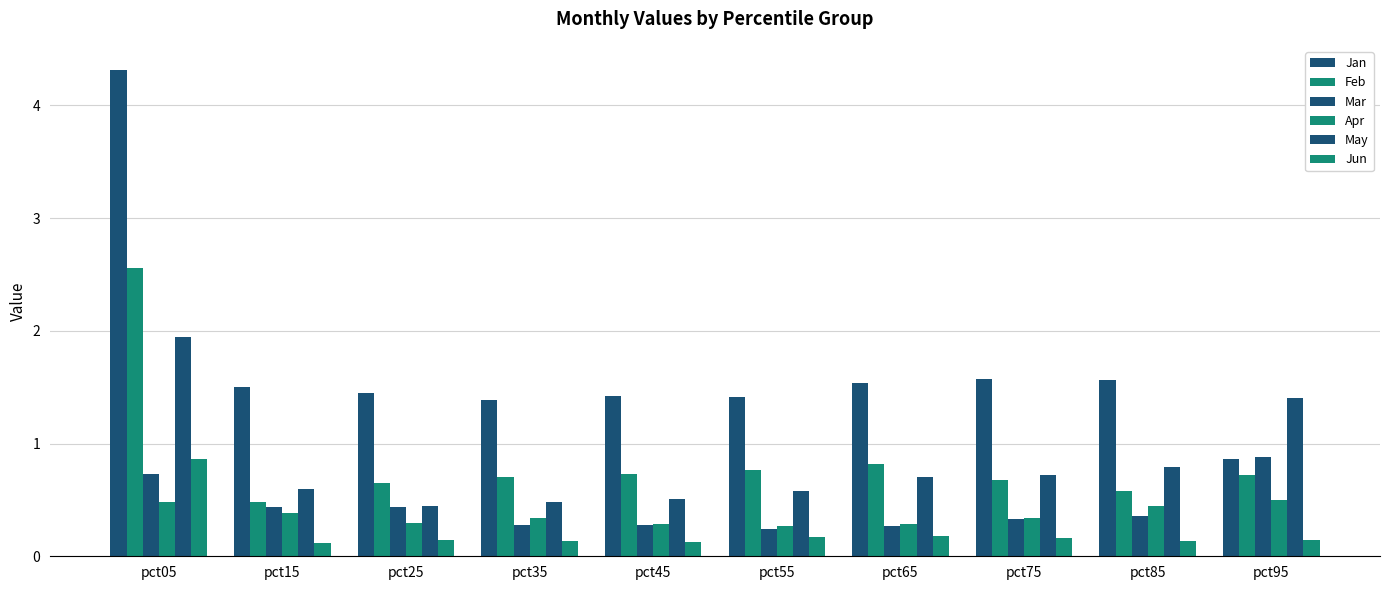

Is the value of Jun at pct85 greater than the value of May at pct65?

No